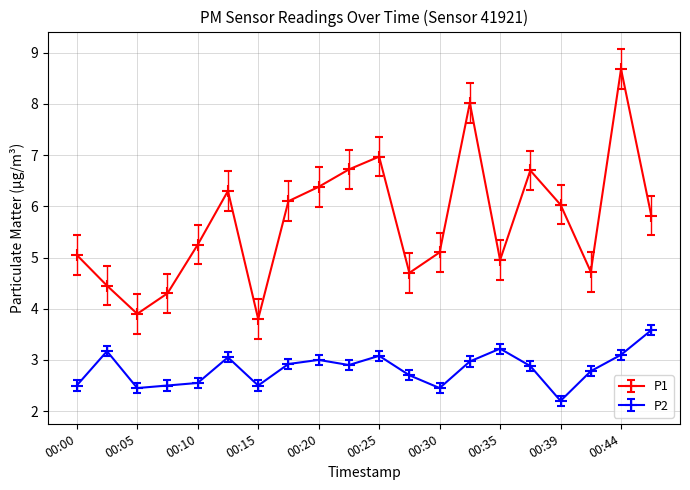

True or false: P1 and P2 cross at least once.

False